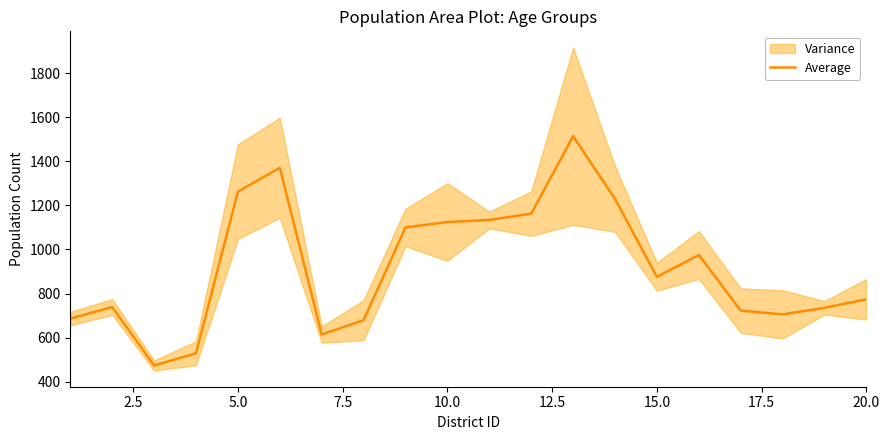

What is the greatest value displayed?

1513.7